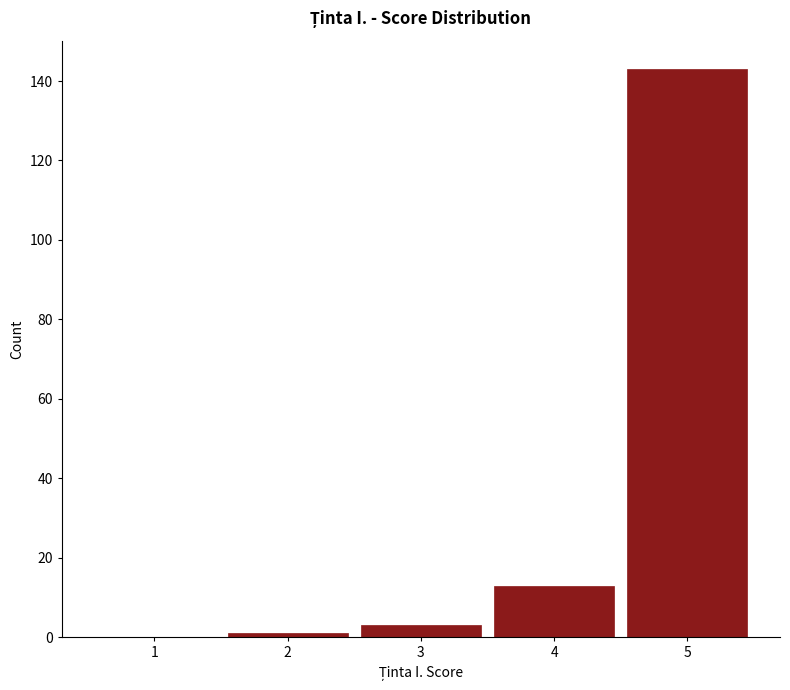

Reading left to right, list every bar in this chart as the range it spans on the x-axis followed by its height. The values are not printed on the chart, so give them approximately, as read against the axis.

0.5 to 1.5: 0
1.5 to 2.5: under 2
2.5 to 3.5: 4
3.5 to 4.5: 14
4.5 to 5.5: 144